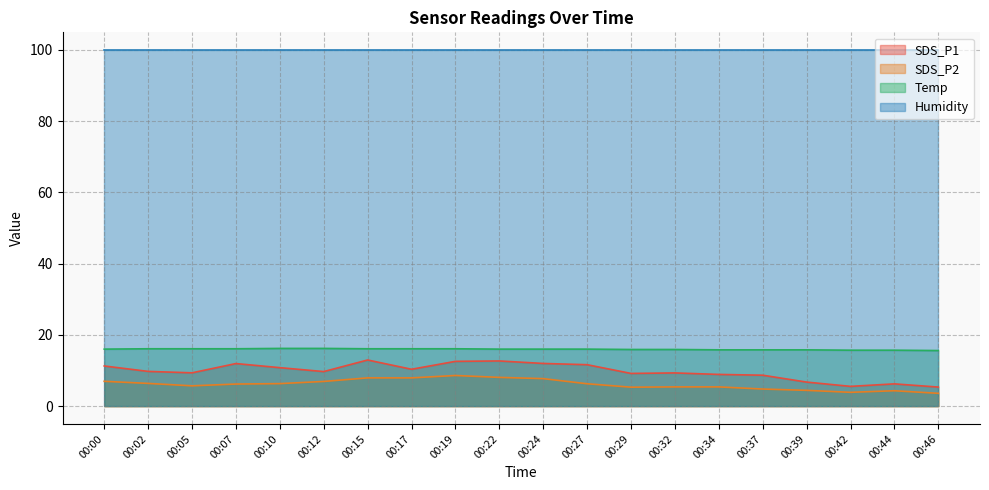

Between 00:39 and 00:22, which is larger?

00:22